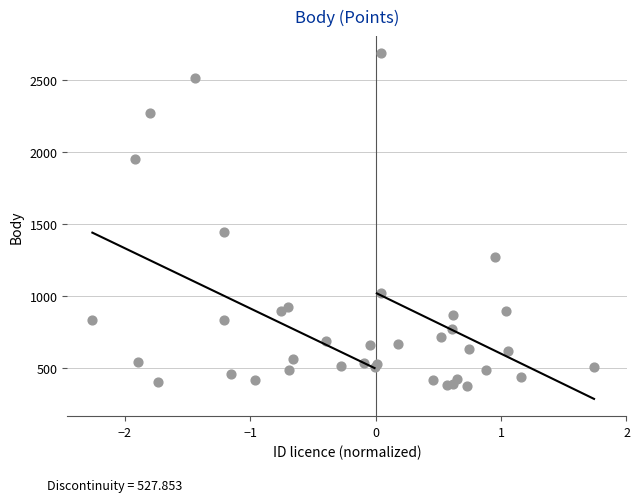

What Y value in the scatter plot is closest to 1531?

1442